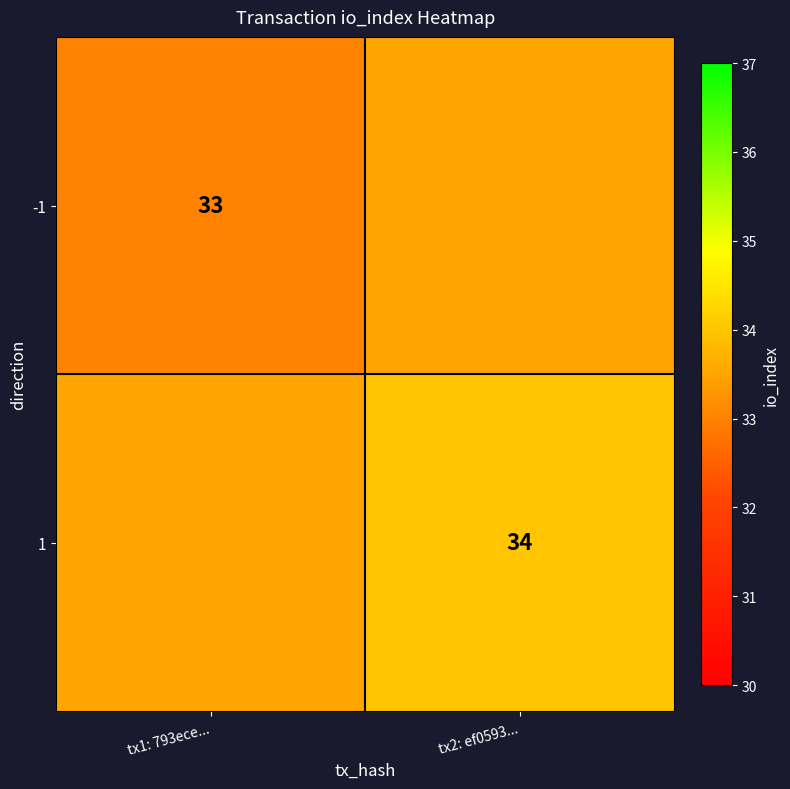

The 1 series shows 51.8 at tx2: ef0593.... True or false?

False